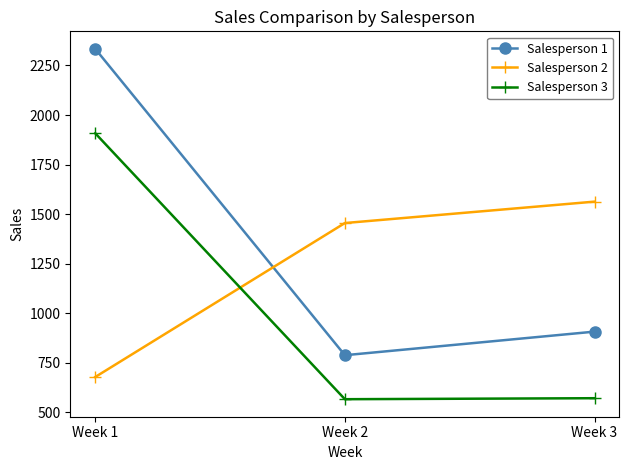

At which category does the chart reach its peak across all series?

Week 1